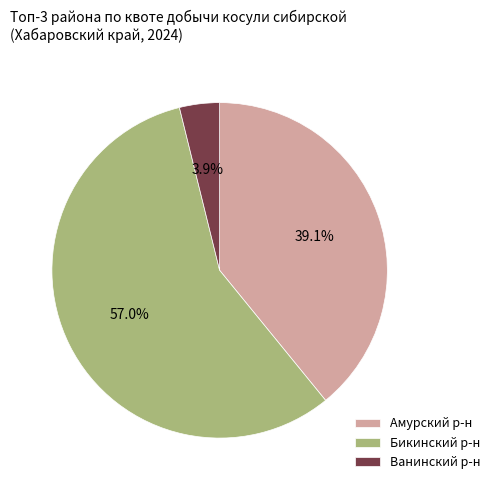

What is the smallest slice in the pie chart?

Ванинский р-н